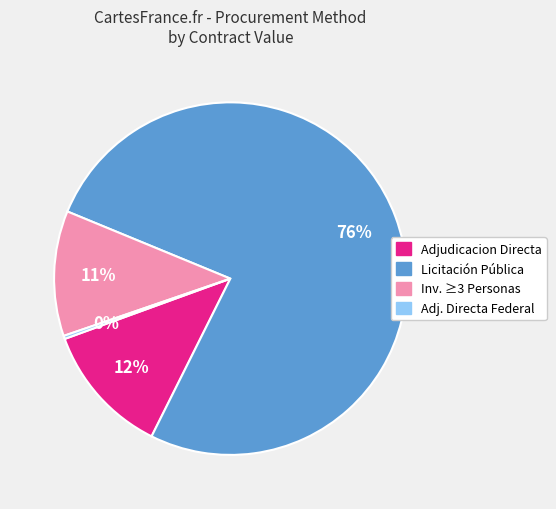

The Adj. Directa Federal slice represents 0% of the pie. True or false?

True